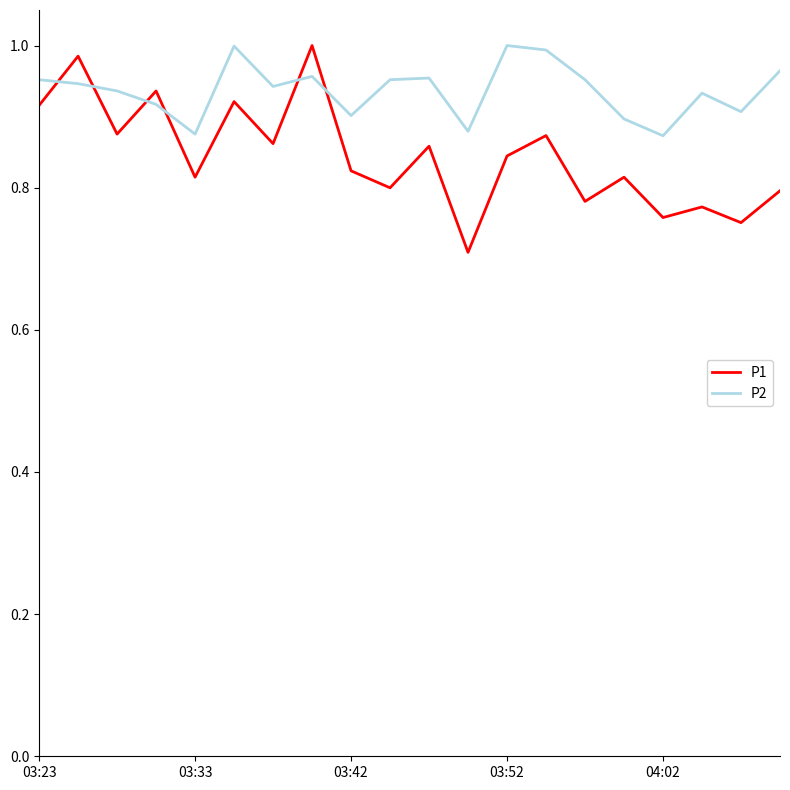

What is the smallest value displayed?

0.7